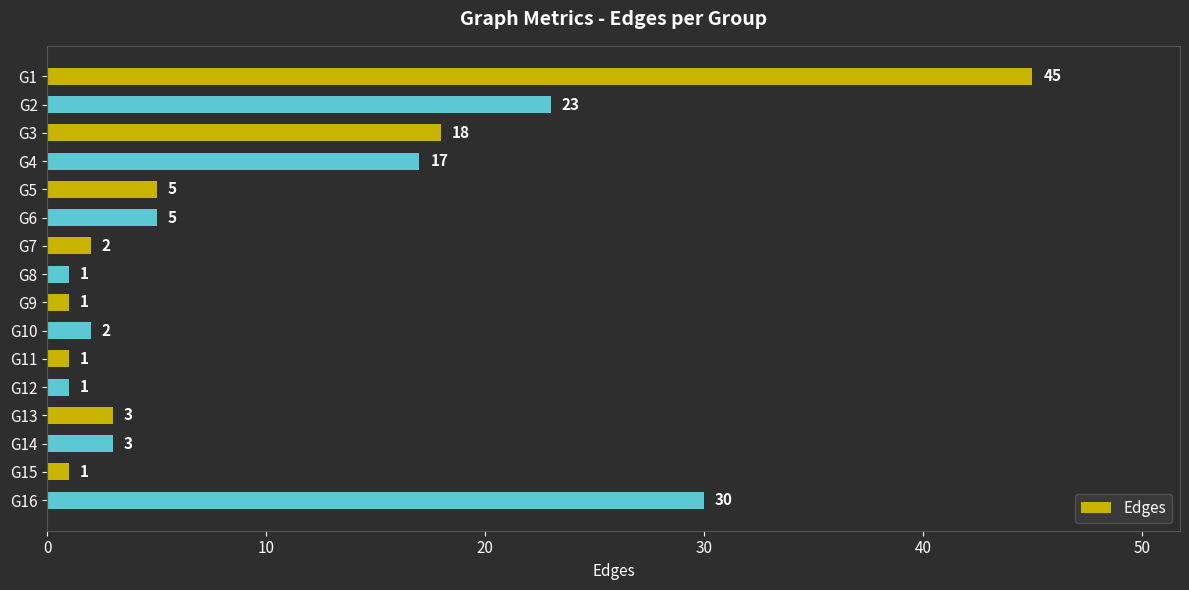

Approximately how many times larger is the value at G4 compared to G1?

0.4